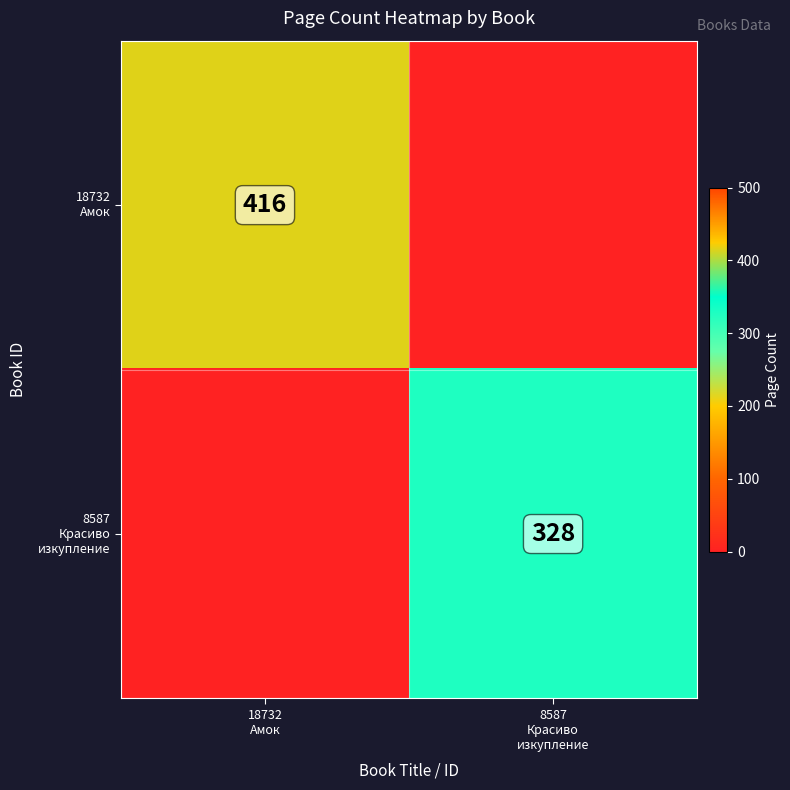

Where is 8587 Красиво изкупление nearest to the value 164?

18732 Амок